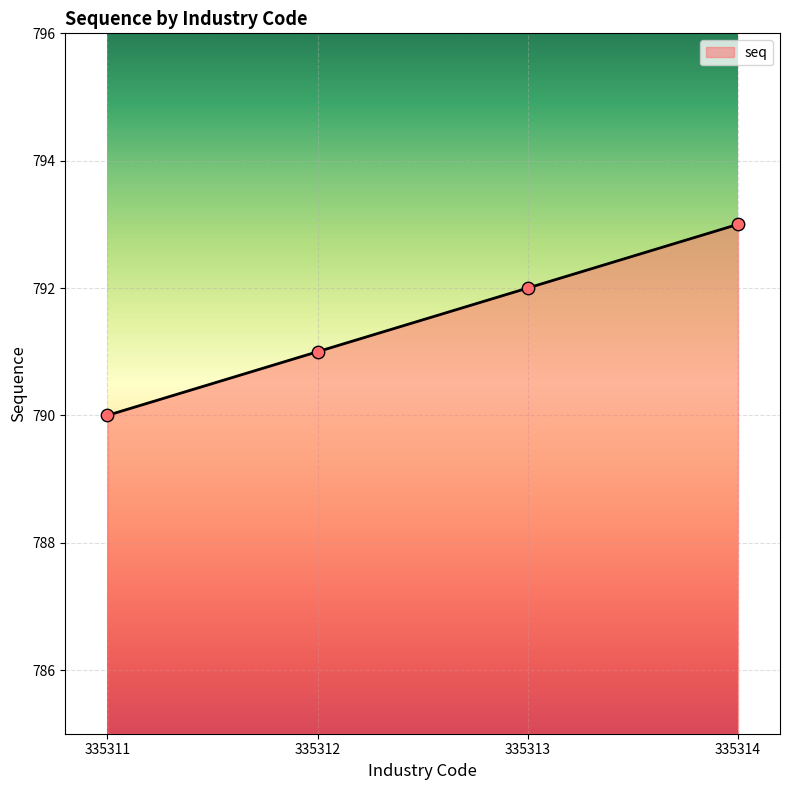

What is the change in value from 335311 to 335313?

+2